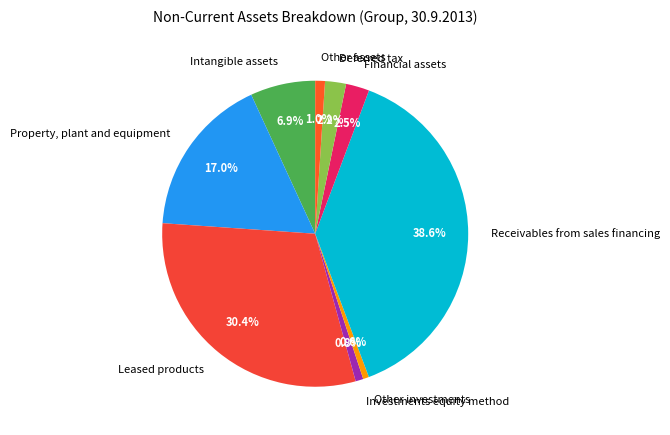

Rank the categories by value from lowest to highest.

Other investments, Investments equity method, Other assets, Deferred tax, Financial assets, Intangible assets, Property, plant and equipment, Leased products, Receivables from sales financing